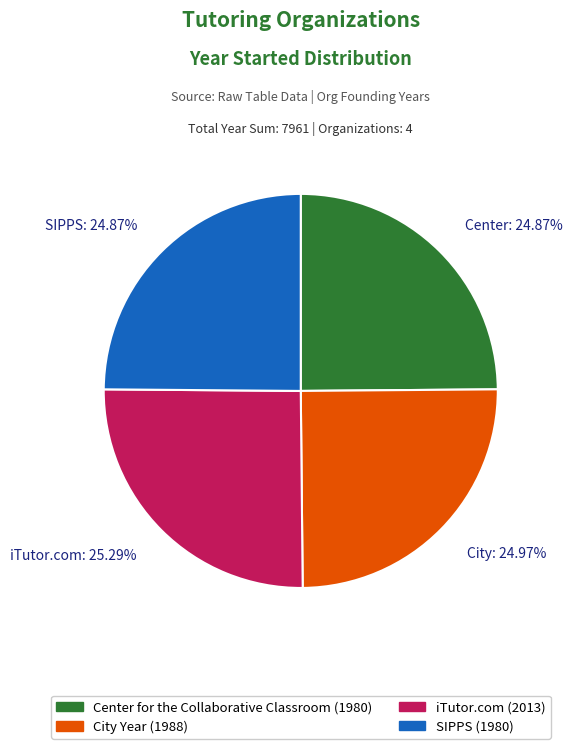

Is there a majority slice in this chart?

No